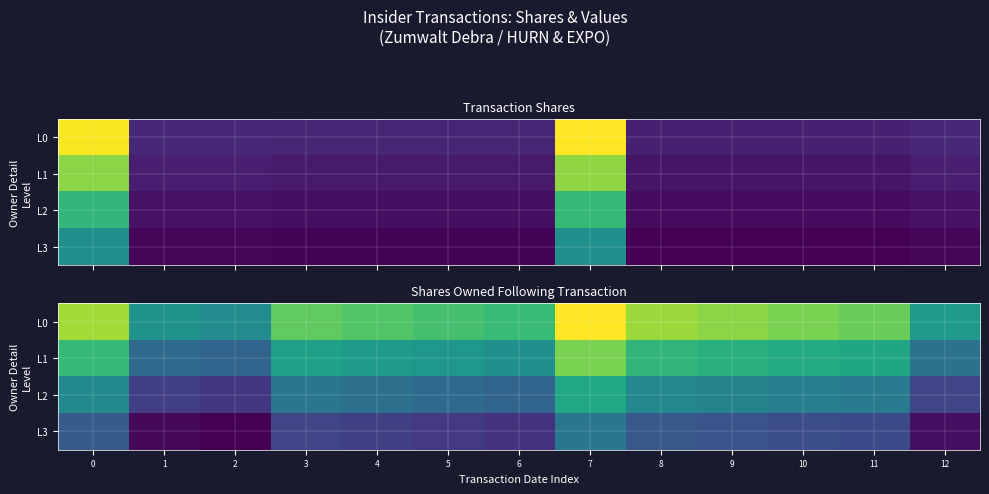

At how many categories does at least one series exceed 0?

13